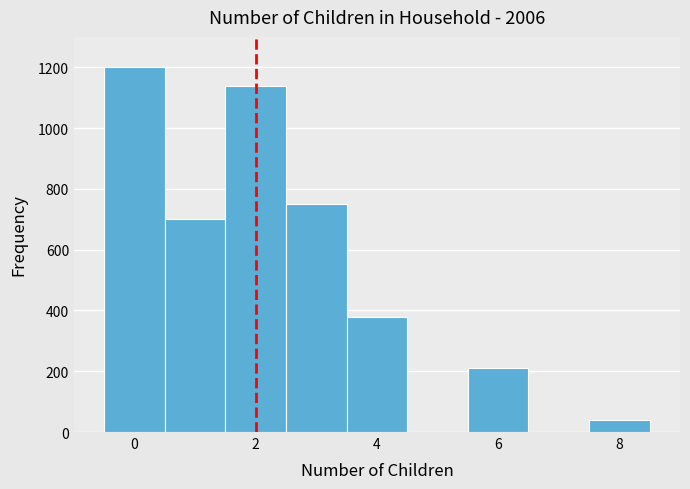

Reading left to right, transcribe this chart: for each bar, give the range it covers on the x-axis and its height. Neither the bar edges nor the heights are printed on the chart, so give them approximately, as read against the axes.

-0.5 to 0.5: 1200
0.5 to 1.5: 700
1.5 to 2.5: 1140
2.5 to 3.5: 760
3.5 to 4.5: 380
4.5 to 5.5: 0
5.5 to 6.5: 220
6.5 to 7.5: 0
7.5 to 8.5: 40